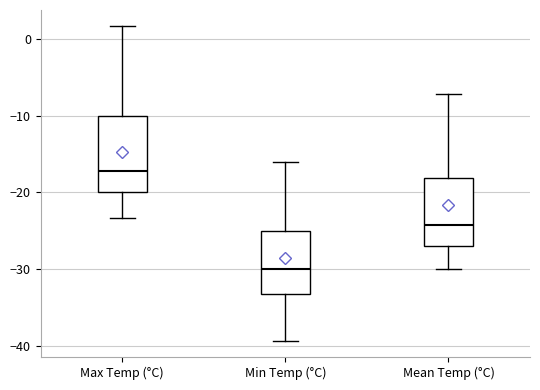

Where is the upper edge of the box for Min Temp (°C) on the y-axis? The values are not printed on the chart, so give them approximately, as read against the axis.

-25